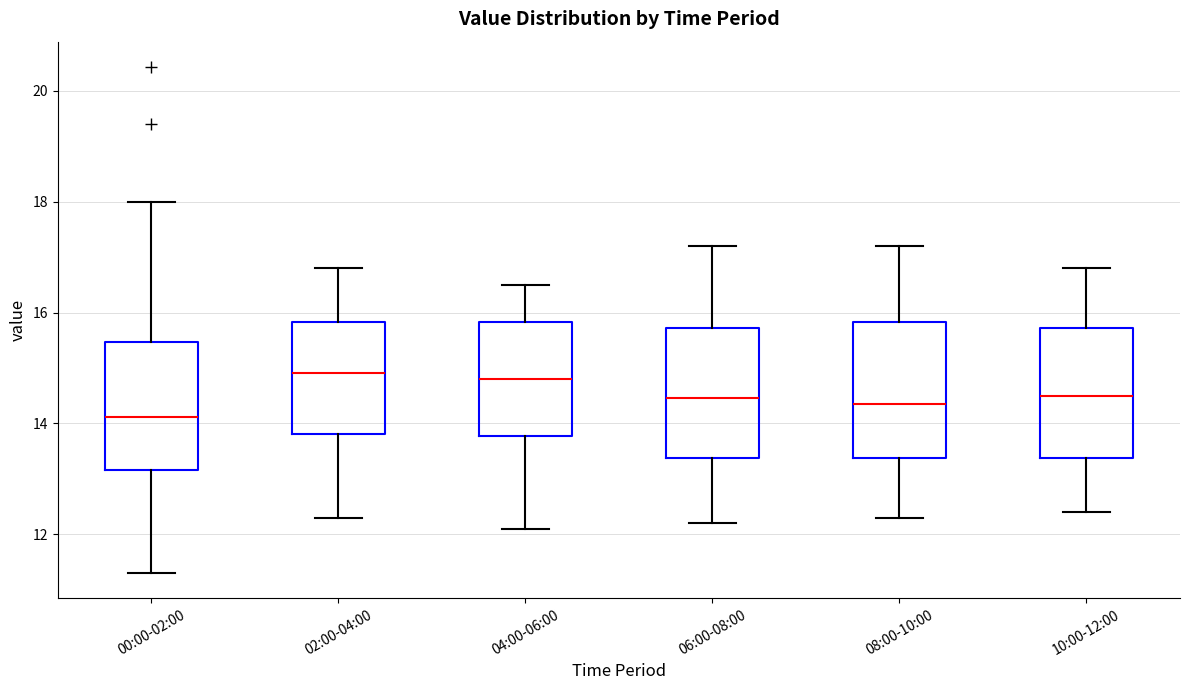

Where does the upper whisker of the box for 02:00-04:00 end on the y-axis? The values are not printed on the chart, so give them approximately, as read against the axis.

16.8